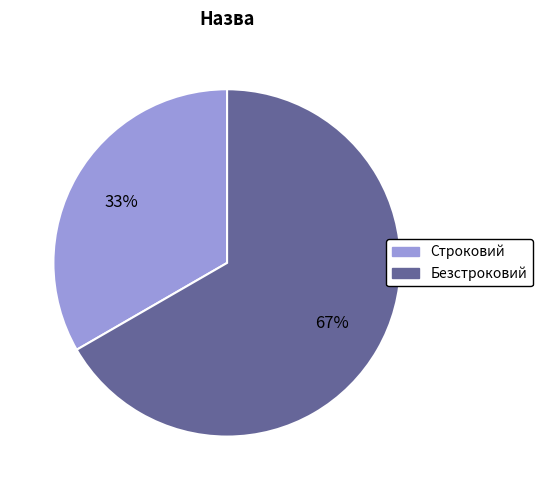

Rank the categories by value from lowest to highest.

Строковий, Безстроковий